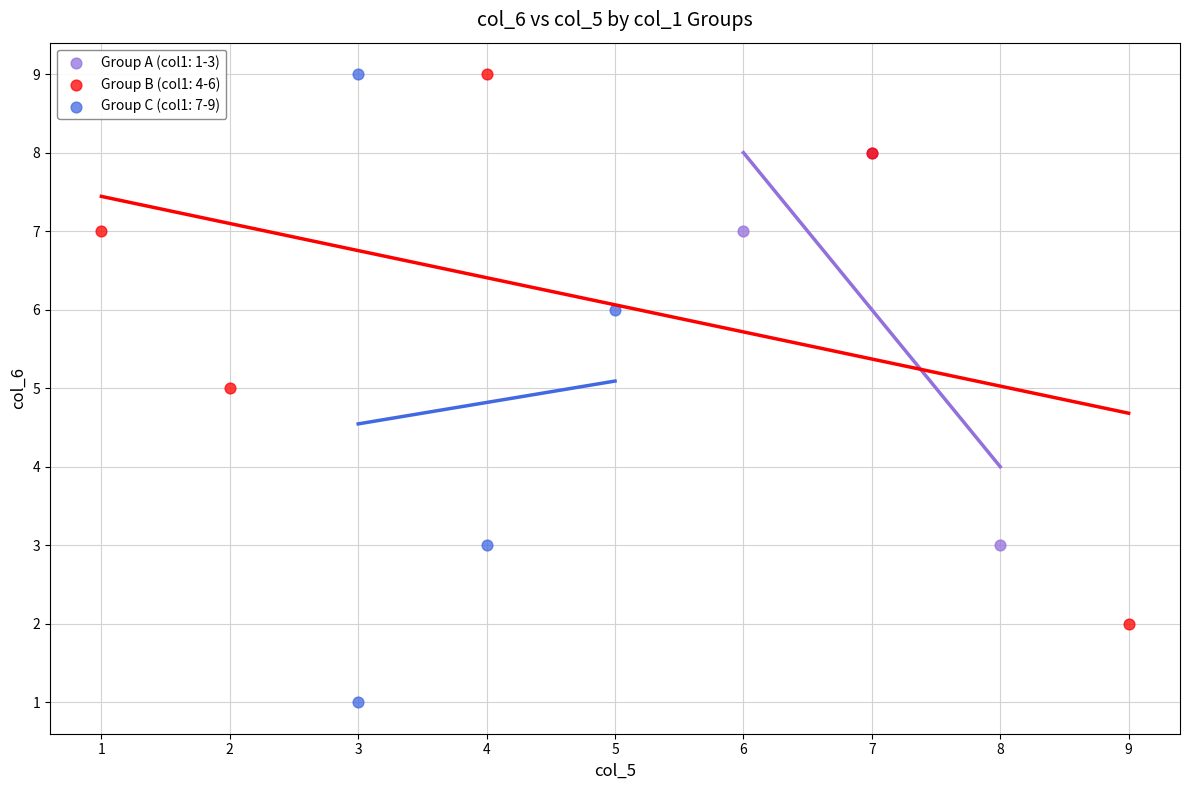

Which series has the largest Y range (max minus min)?

Group C (col1: 7-9)